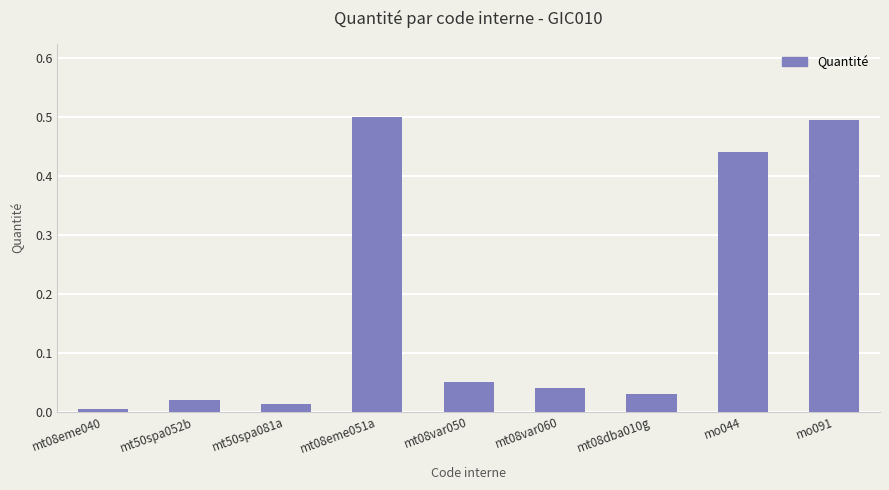

What is the label of the 5th bar from the right?

mt08var050